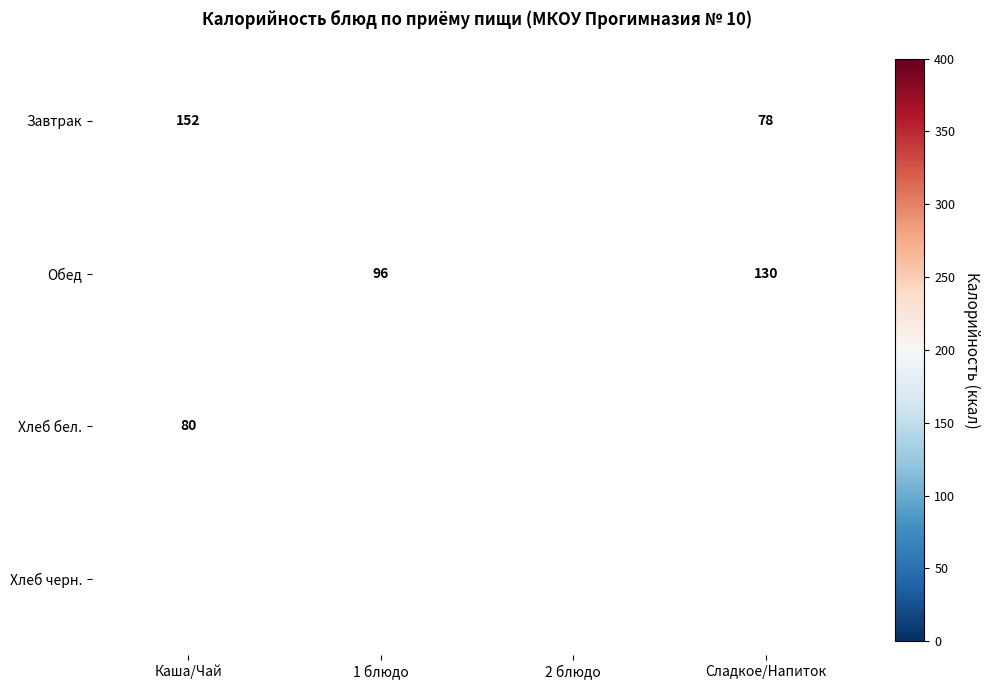

The value of Обед at 1 блюдо is 126. True or false?

False